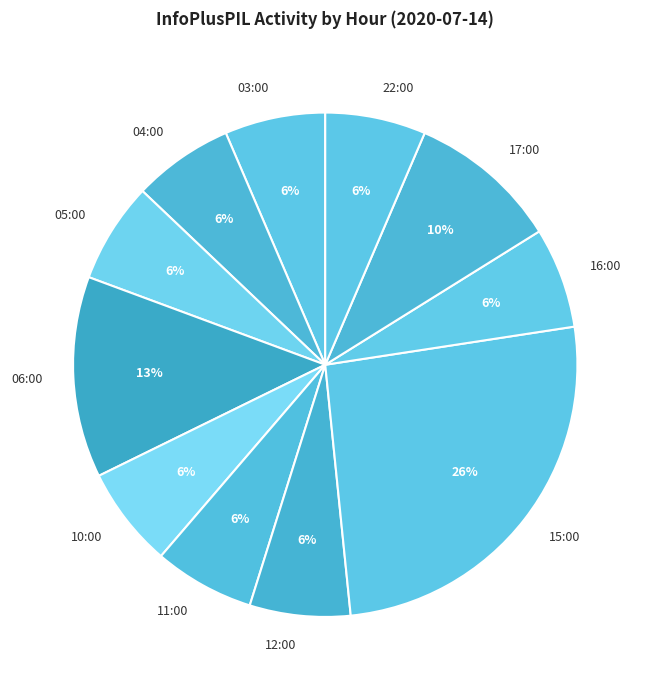

To the nearest percent, what is the average slice percentage?

9%